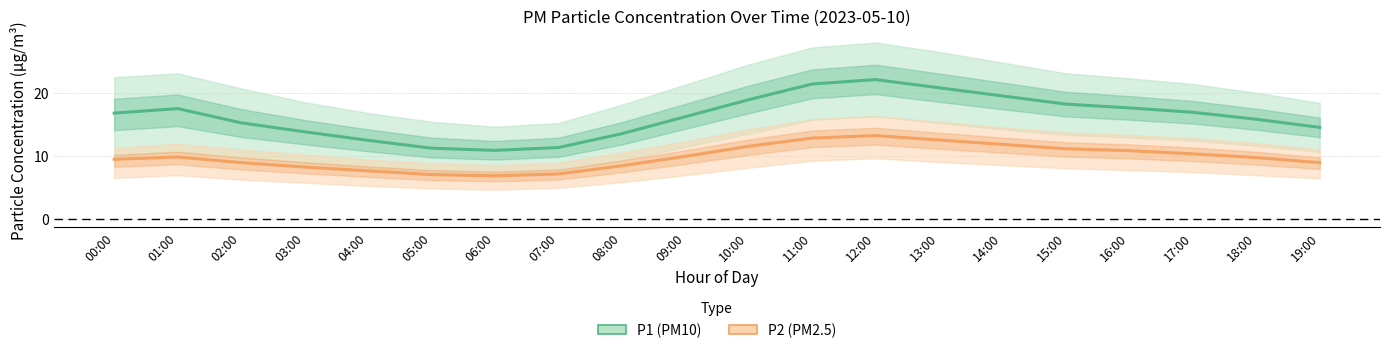

What is the total value across all series at 06:00?

17.6